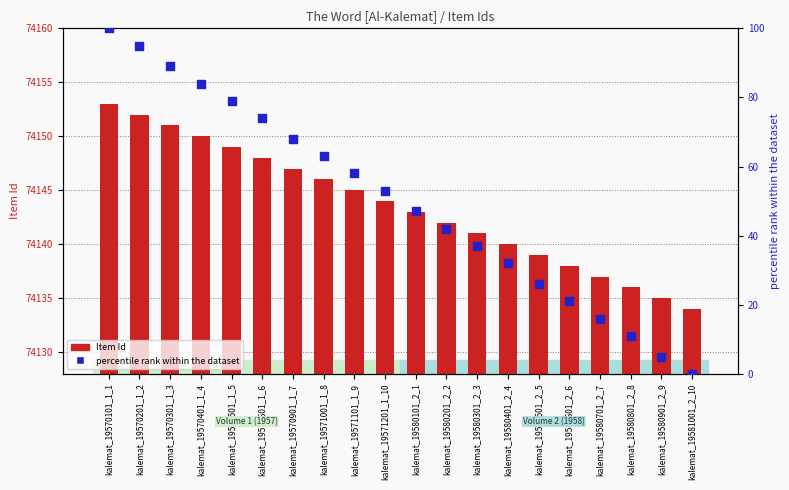

What is the total value across all series at kalemat_19570901_1_7?

74215